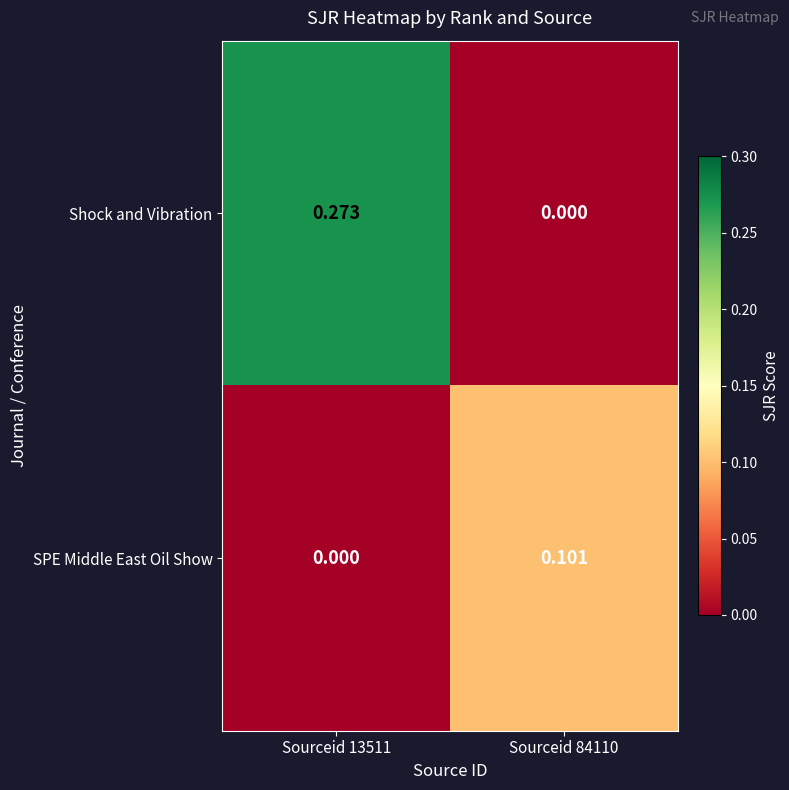

Which series has the widest spread of values?

Shock and Vibration